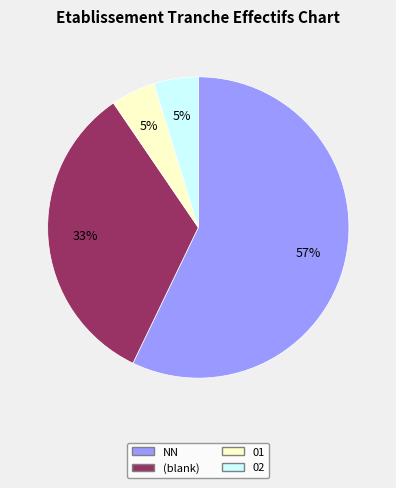

To the nearest percent, what is the average slice percentage?

25%